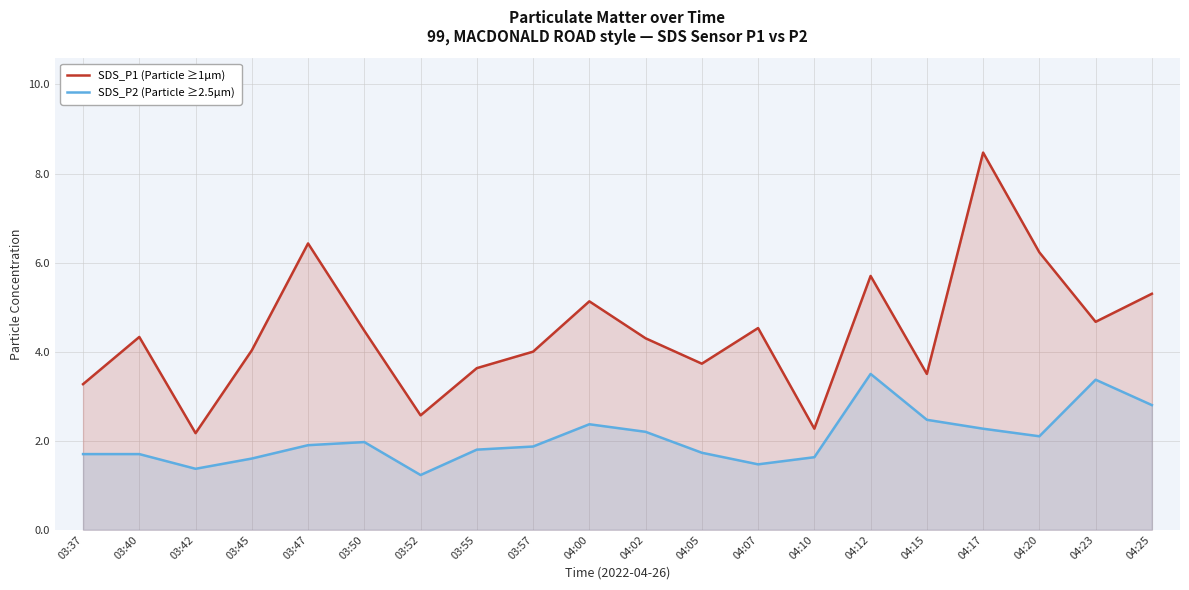

Read the SDS_P2 (Particle ≥2.5µm) value at 04:12.

3.5